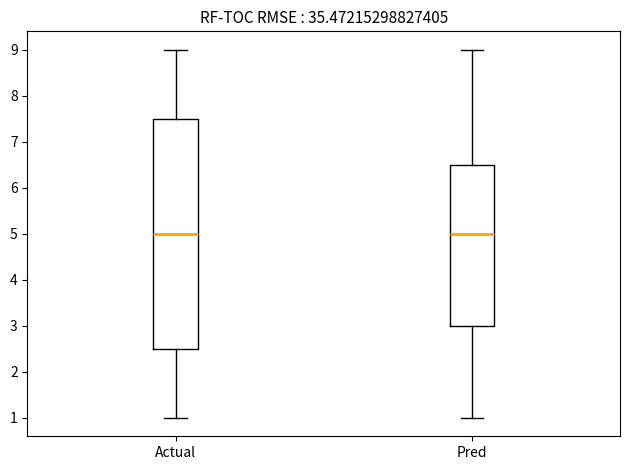

Which box is the tallest, from its lower edge to its upper edge?

Actual